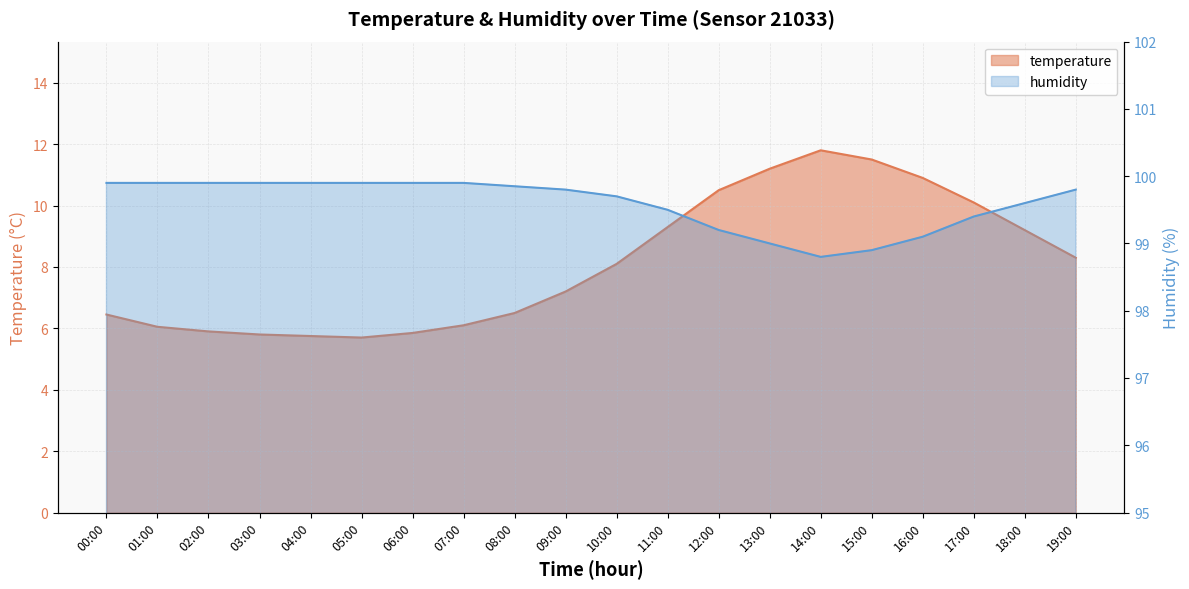

At which label does temperature first exceed 8?

10:00